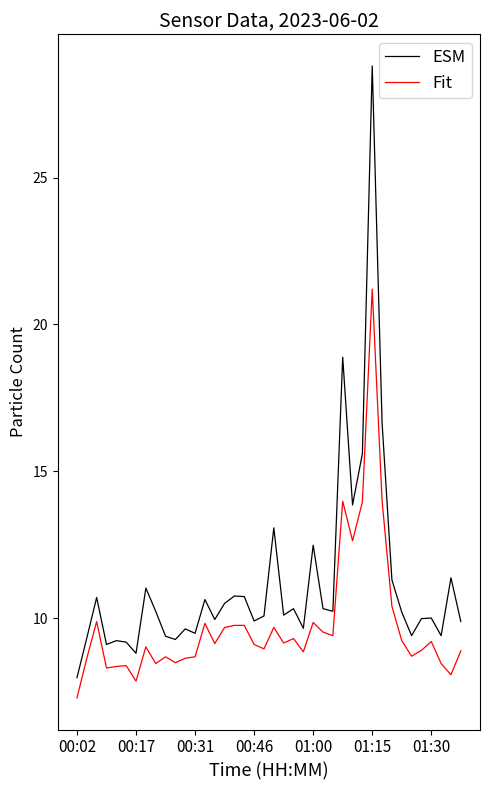

True or false: ESM and Fit cross at least once.

False